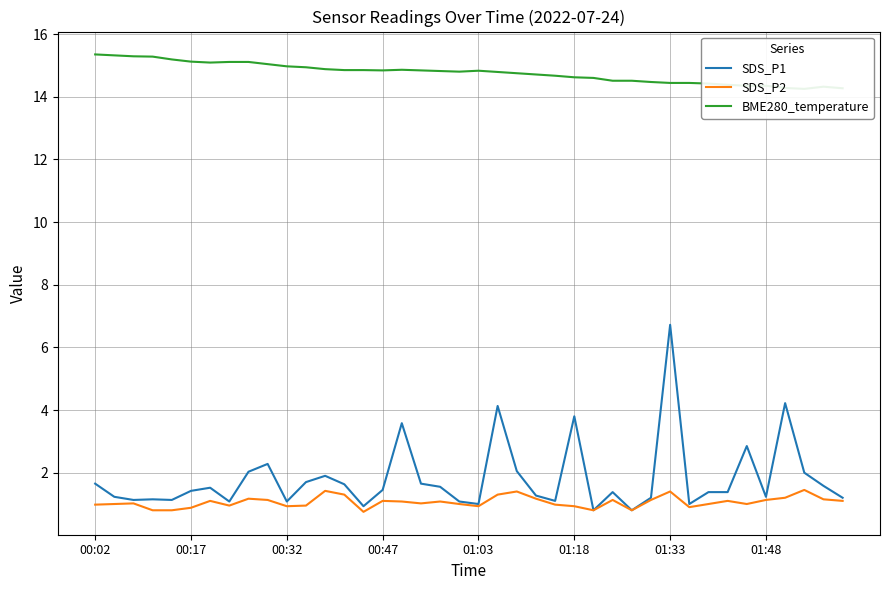

What is the sum of all SDS_P1 values?

72.3